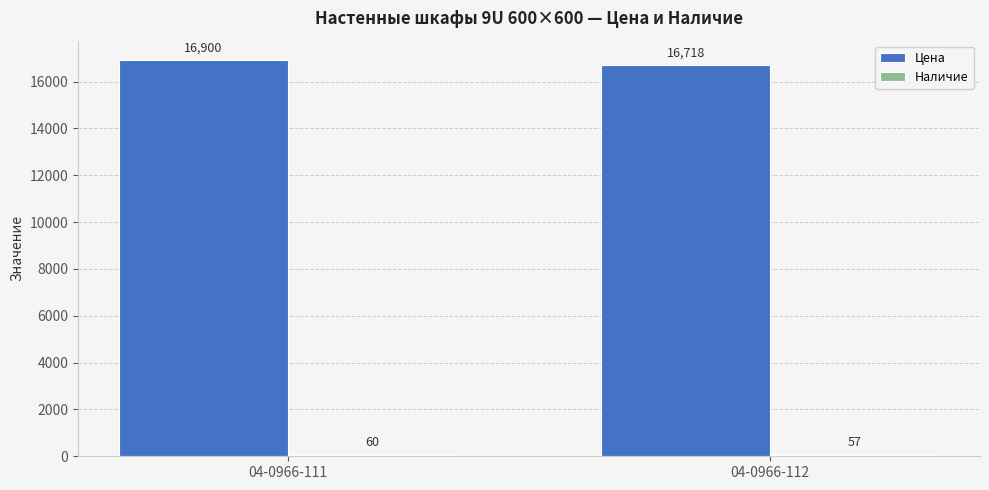

What is the total value across all series at 04-0966-111?

16960.0